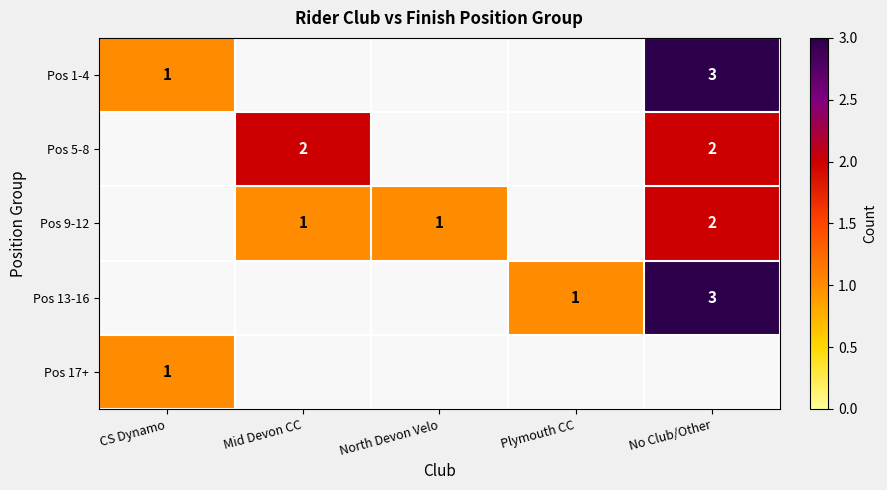

Is it true that Pos 13-16 equals 1 at Plymouth CC?

True